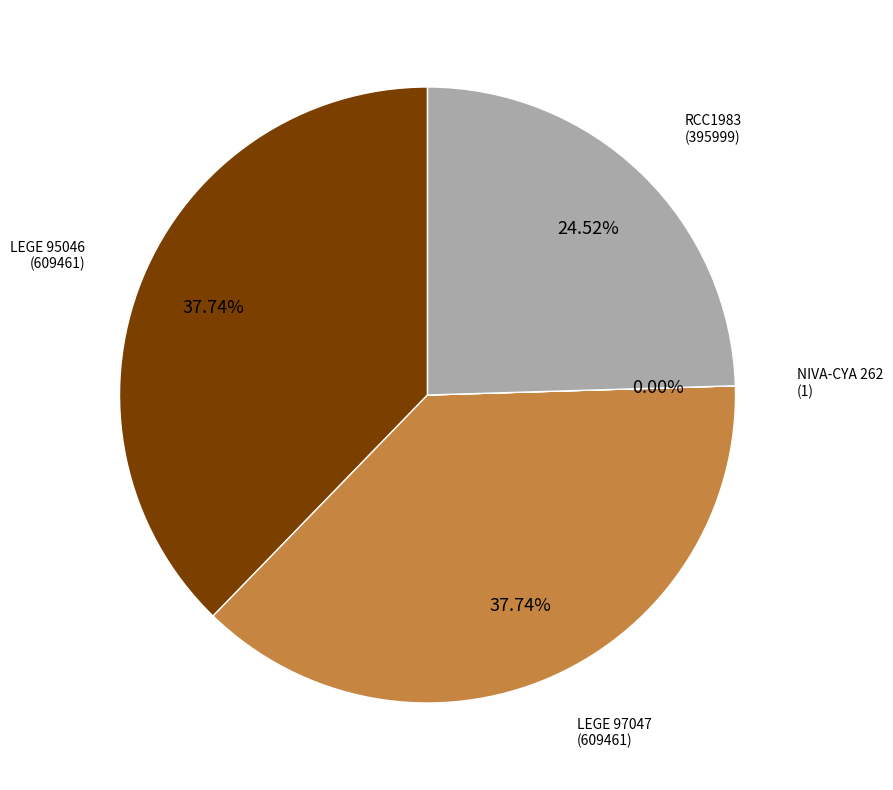

Is there any slice that represents more than half of the pie?

No